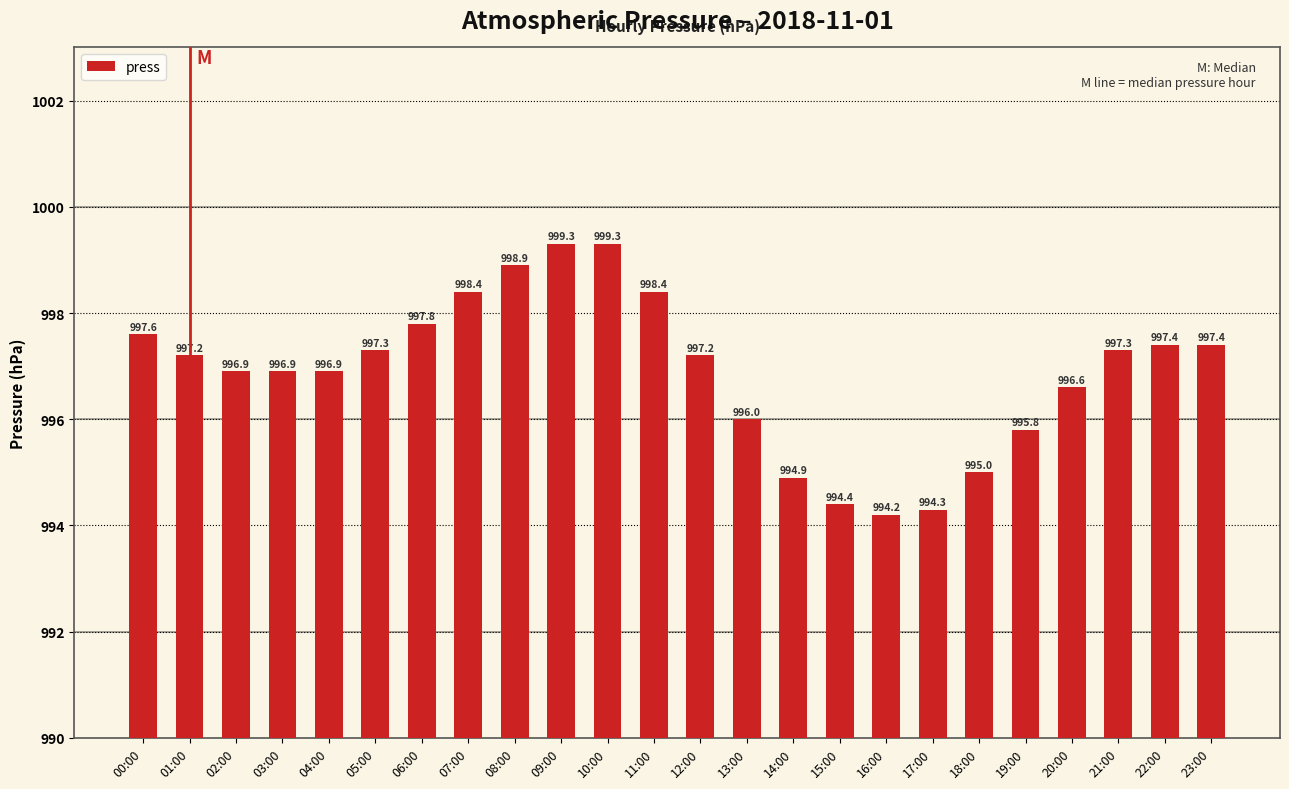

At which category does the chart reach its minimum across all series?

16:00